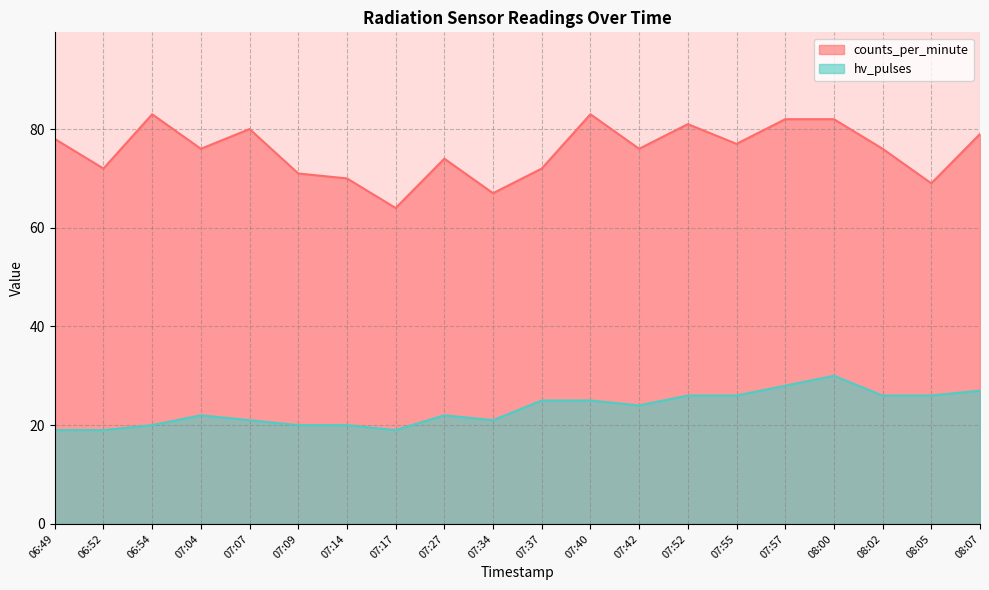

At how many categories does at least one series exceed 80?

5